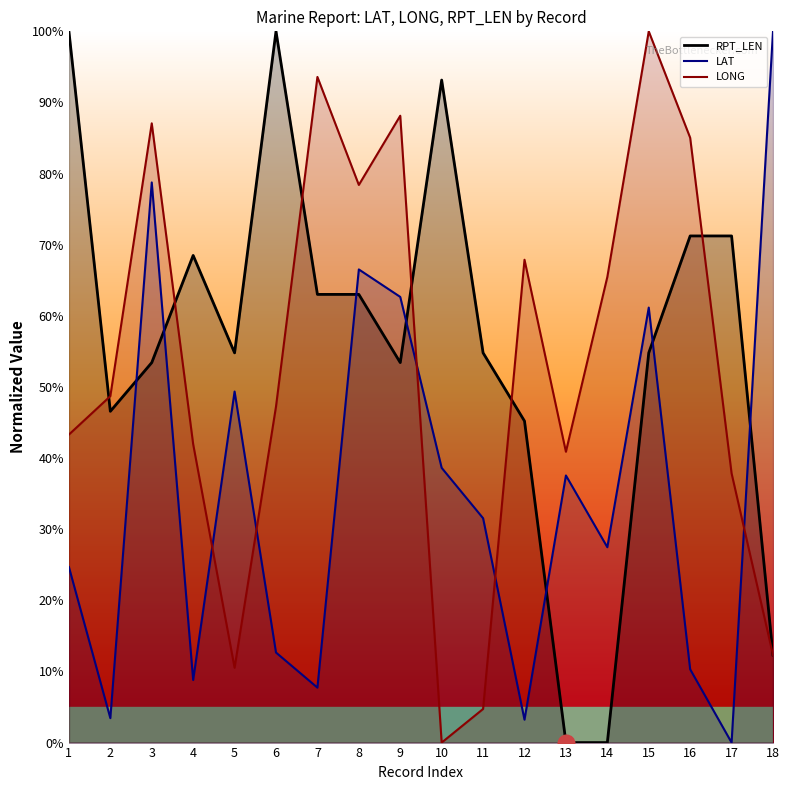

Reading right to left, extract all data points from this chart.

LONG: 18=12.3	17=37.9	16=85.0	15=100.0	14=65.5	13=40.9	12=67.9	11=4.7	10=0.0	9=88.1	8=78.4	7=93.6	6=47.2	5=10.5	4=42.0	3=87.1	2=48.7	1=43.3
LAT: 18=100.0	17=0.0	16=10.3	15=61.2	14=27.5	13=37.6	12=3.2	11=31.5	10=38.6	9=62.7	8=66.5	7=7.7	6=12.7	5=49.4	4=8.8	3=78.8	2=3.4	1=24.7
RPT_LEN: 18=12.3	17=71.2	16=71.2	15=54.8	14=0.0	13=0.0	12=45.2	11=54.8	10=93.2	9=53.4	8=63.0	7=63.0	6=100.0	5=54.8	4=68.5	3=53.4	2=46.6	1=100.0